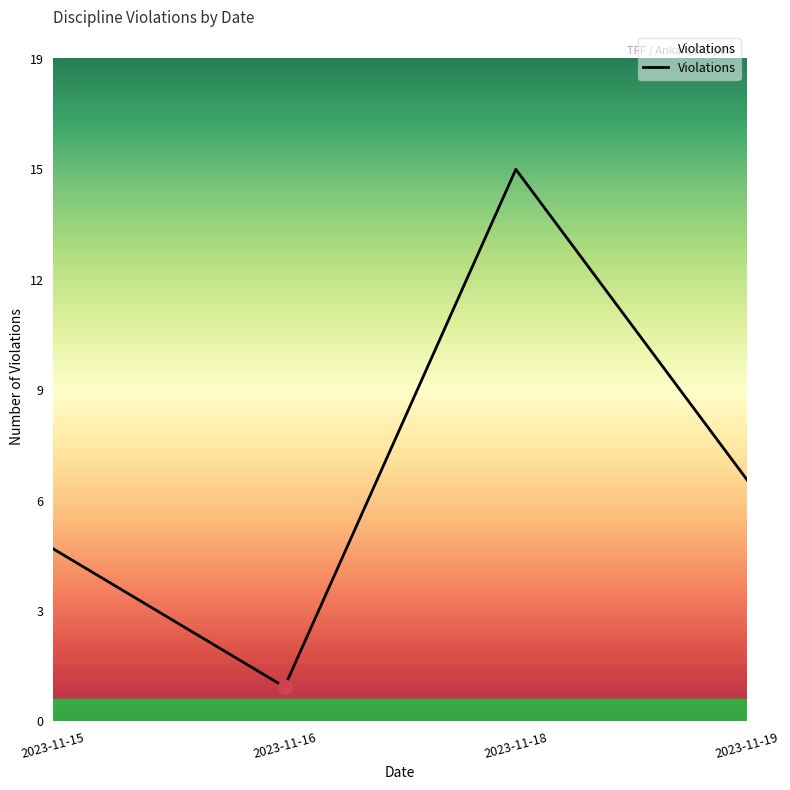

True or false: the data shows 21 at 2023-11-18.

False